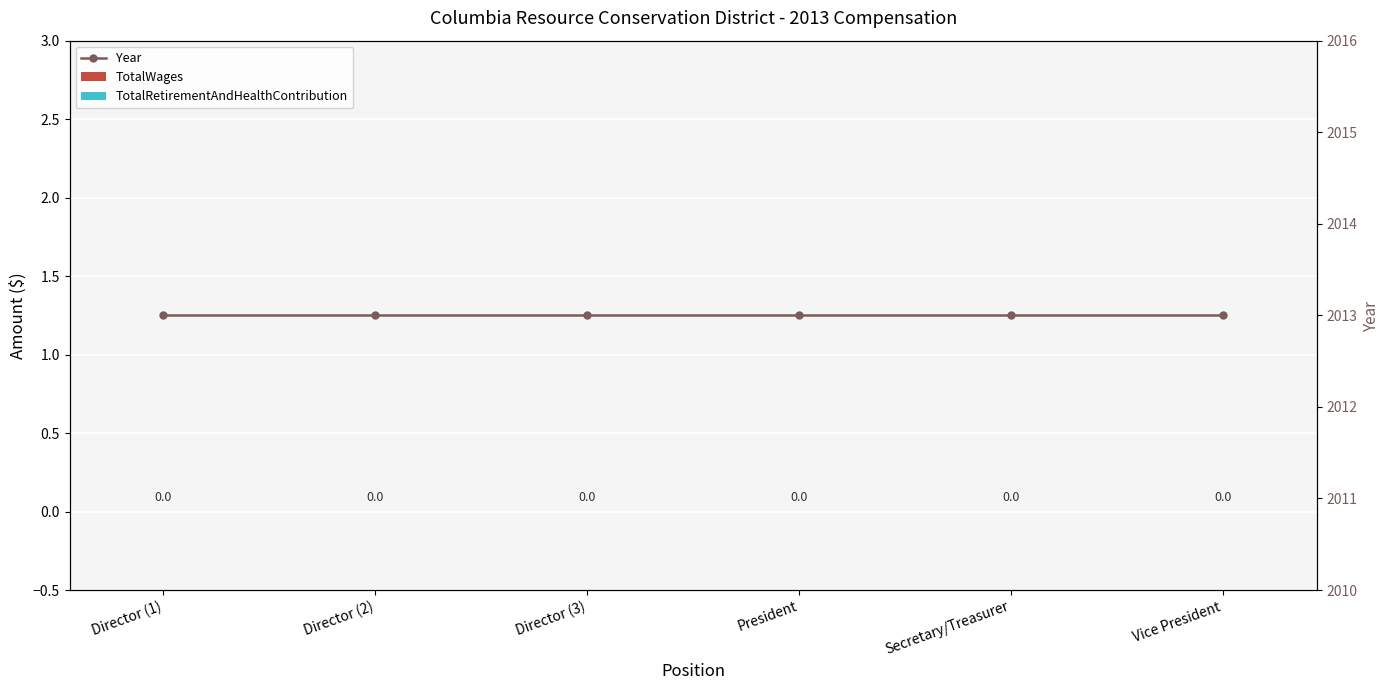

What is the total value across all series at Director (1)?

2013